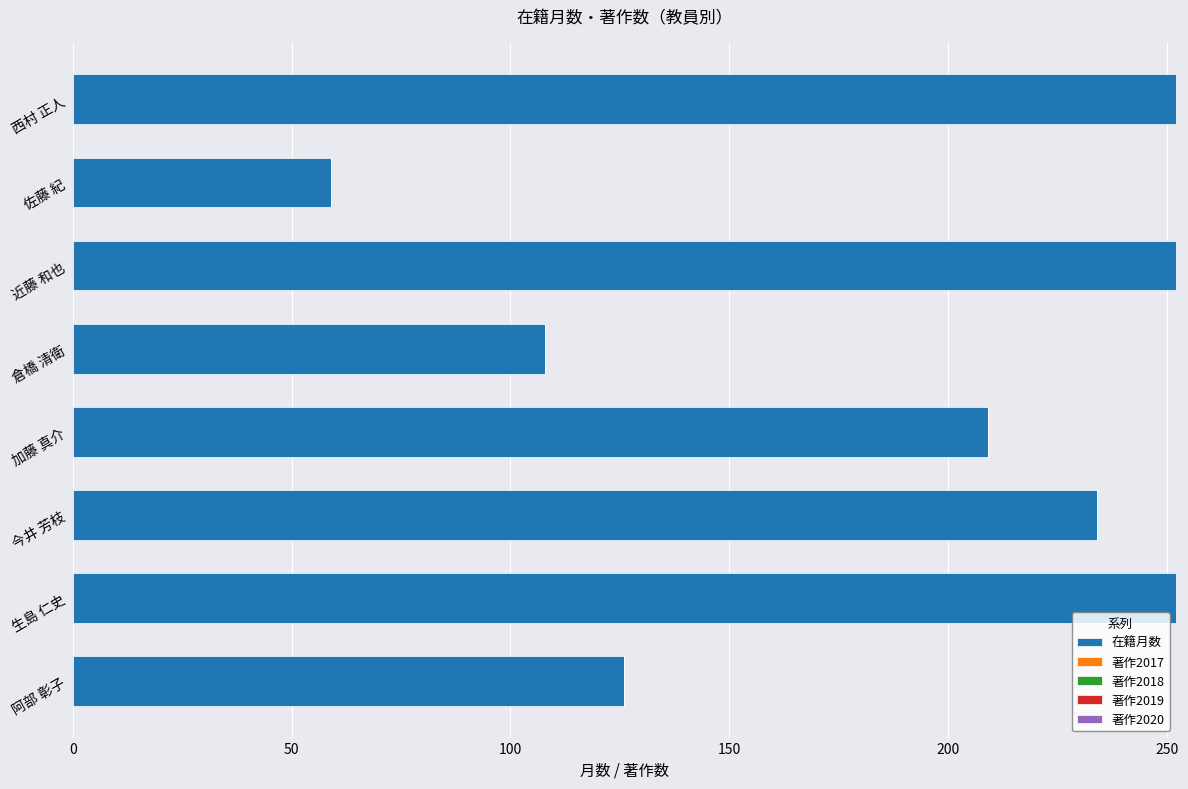

What is the difference between the values at 加藤 真介 and 今井 芳枝?

25